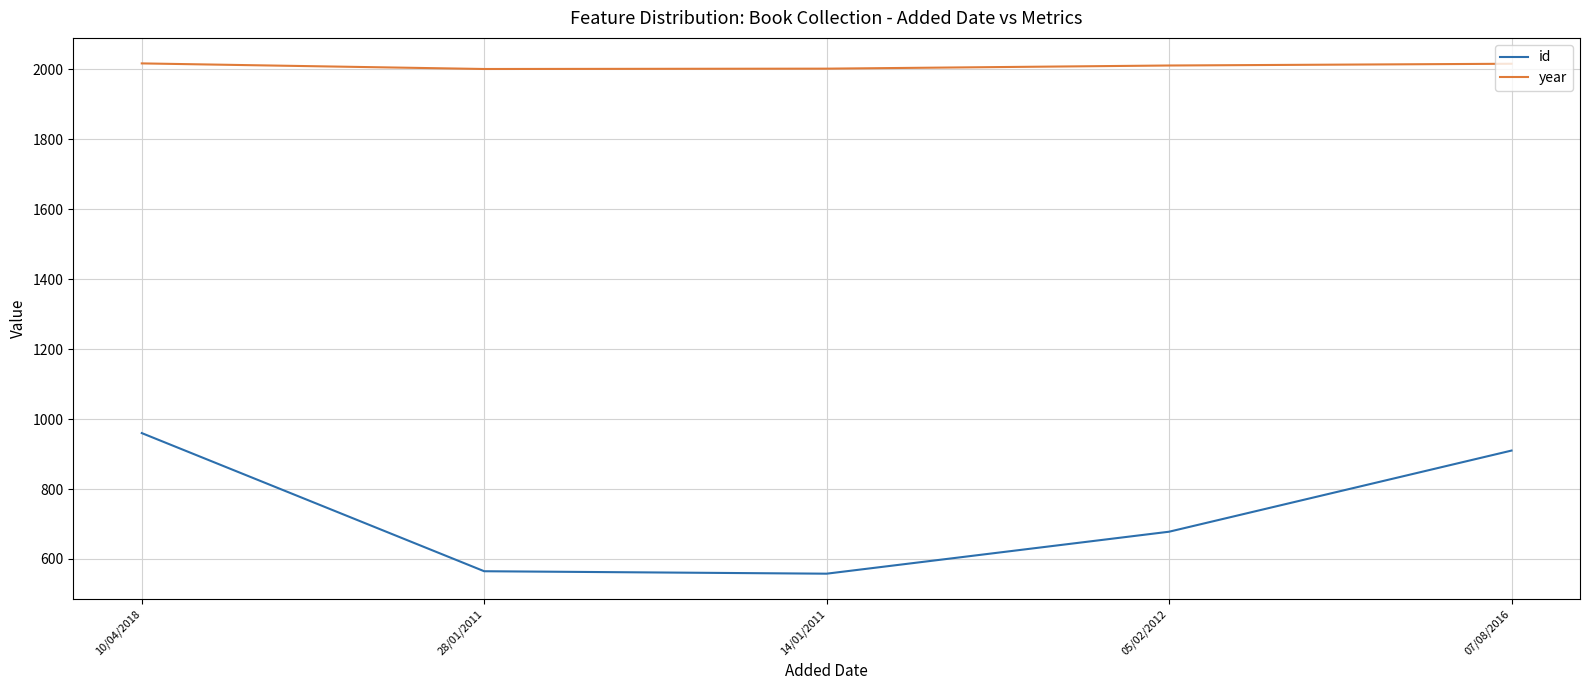

Rank the series at 28/01/2011 from lowest to highest value.

id, year